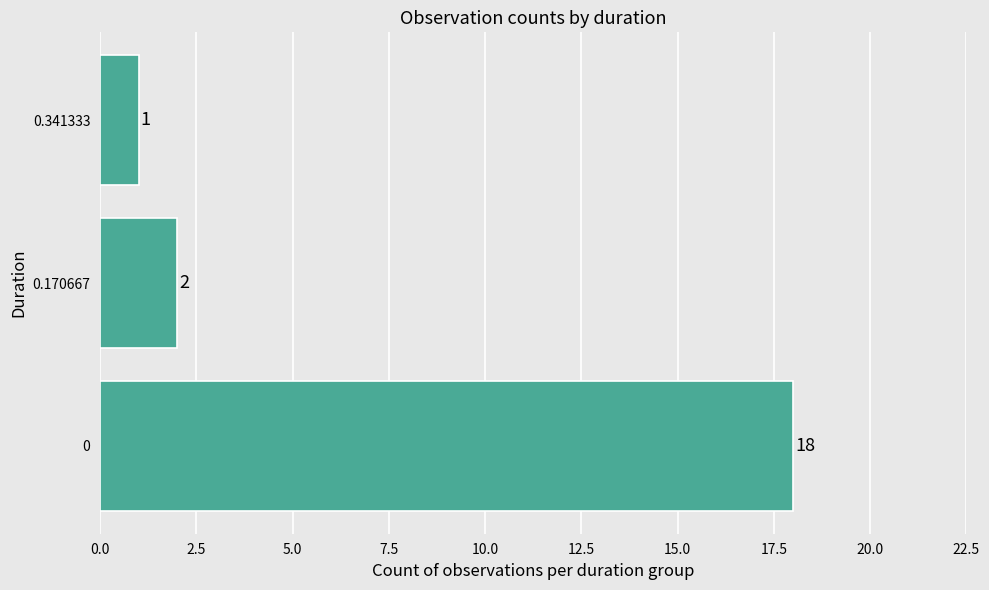

List the labels in order of value, smallest first.

0.341333, 0.170667, 0